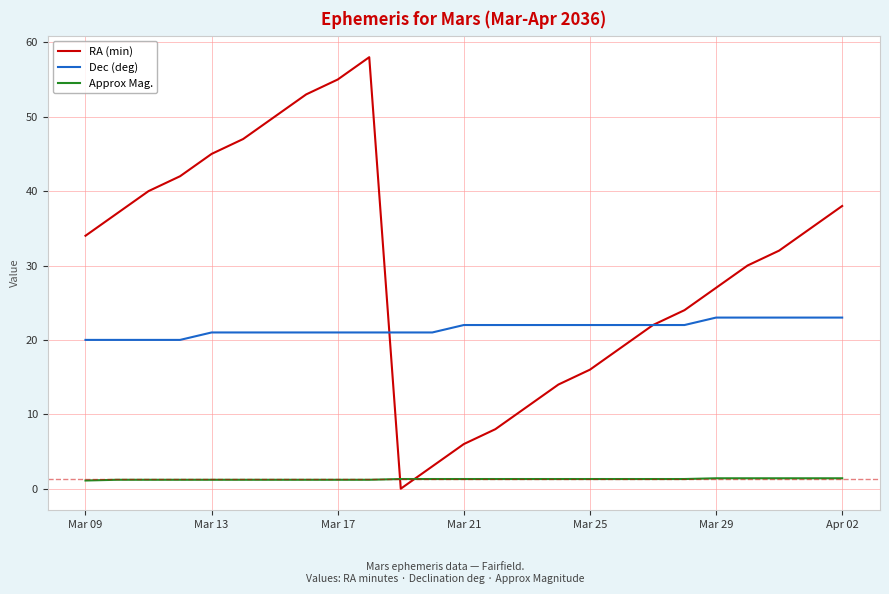

Which series has the largest total across all categories?

RA (min)